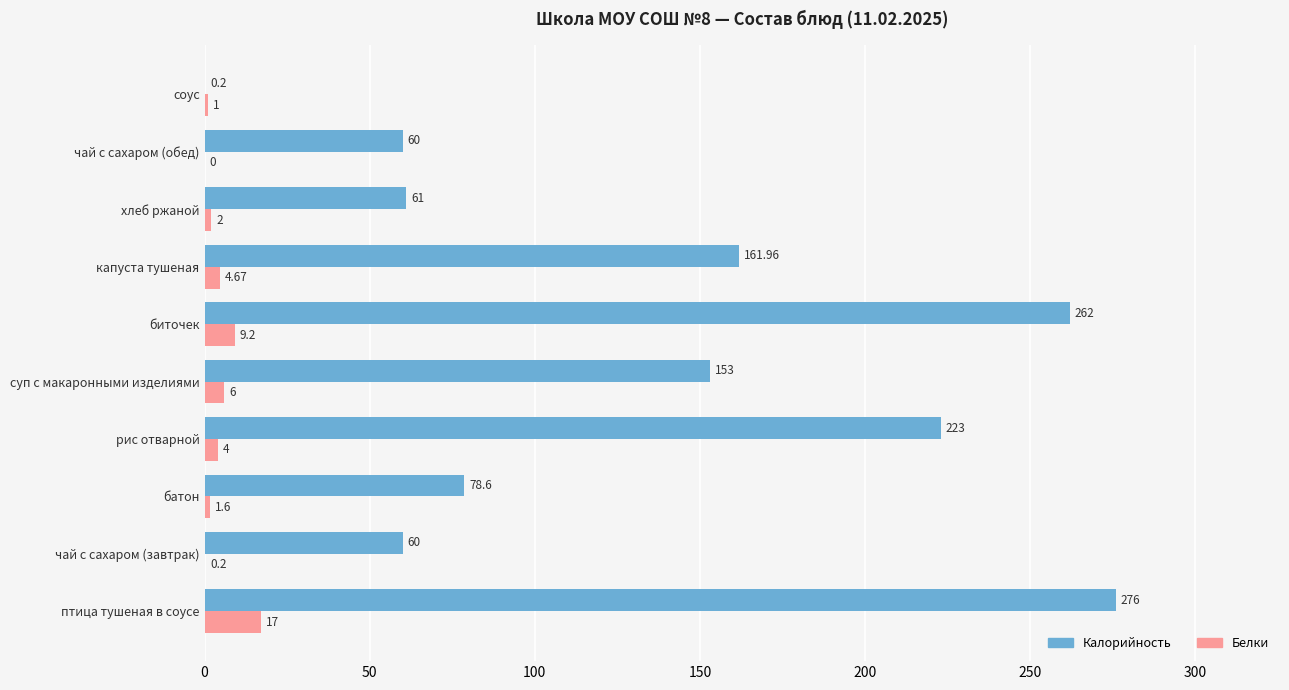

Which series has the largest total across all categories?

Калорийность